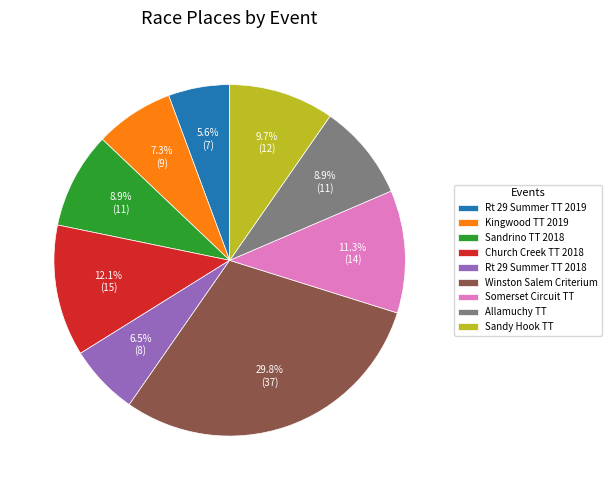

True or false: Sandrino TT 2018 accounts for 1% of the total.

False